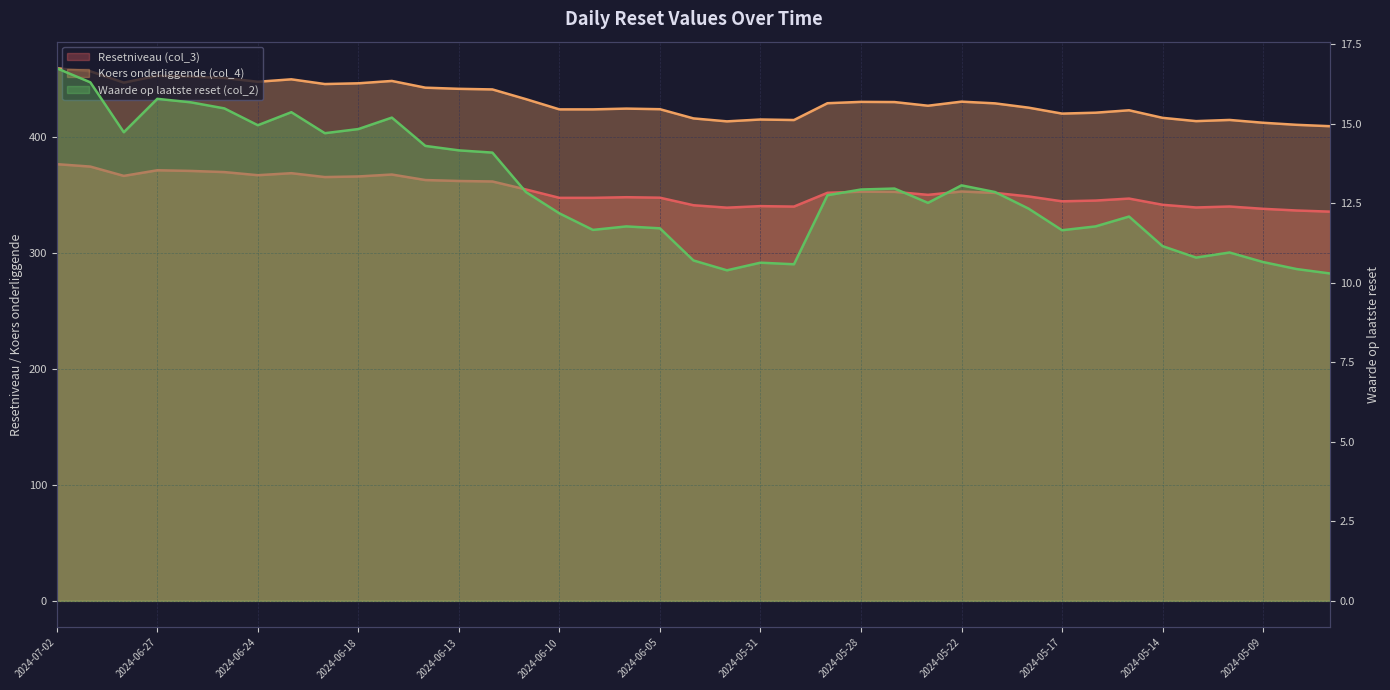

What is the minimum value for Resetniveau (col_3)?

335.7